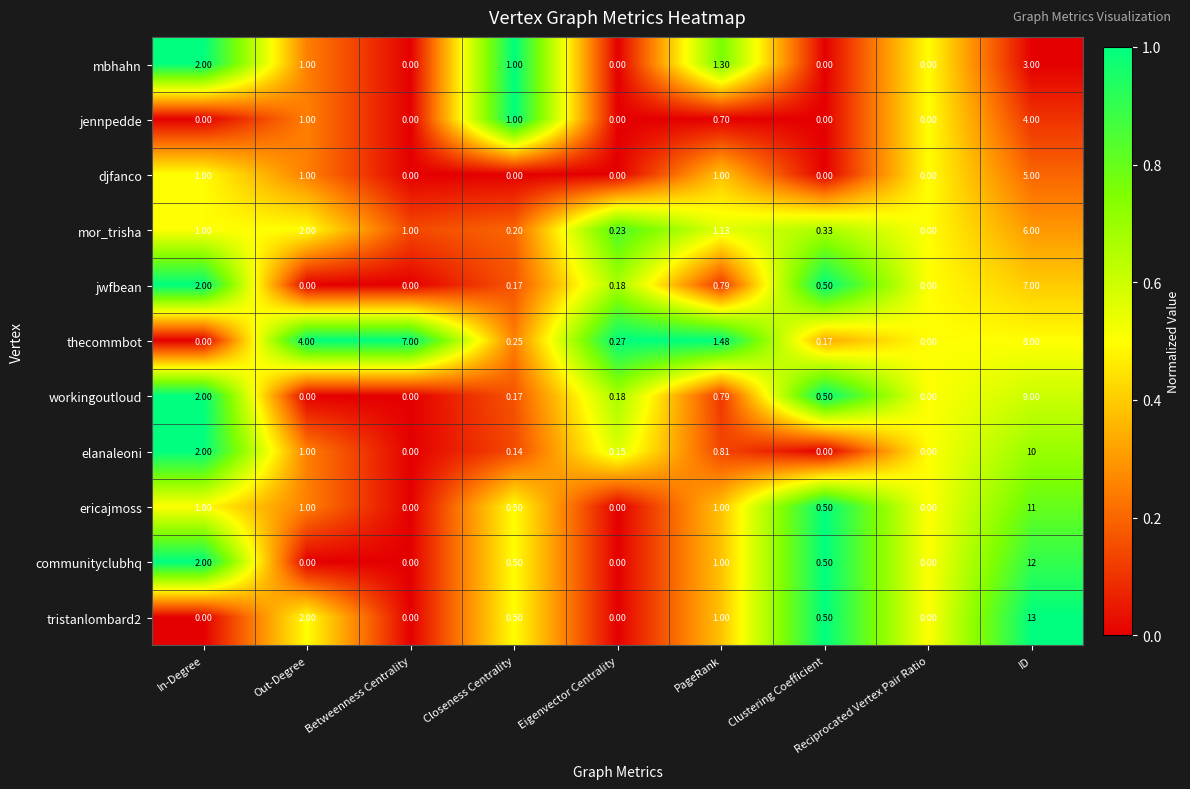

Where is elanaleoni nearest to the value 5?

In-Degree